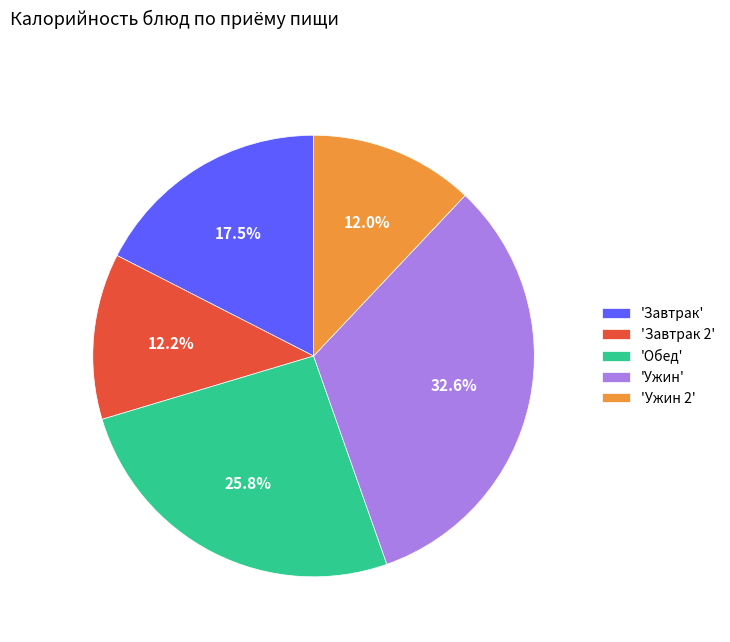

Which slice is the largest?

'Ужин'